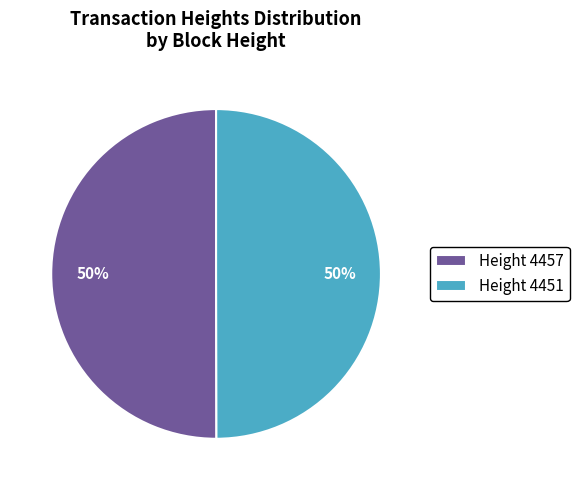

Do Height 4457 and Height 4451 together represent more than half of the pie?

Yes